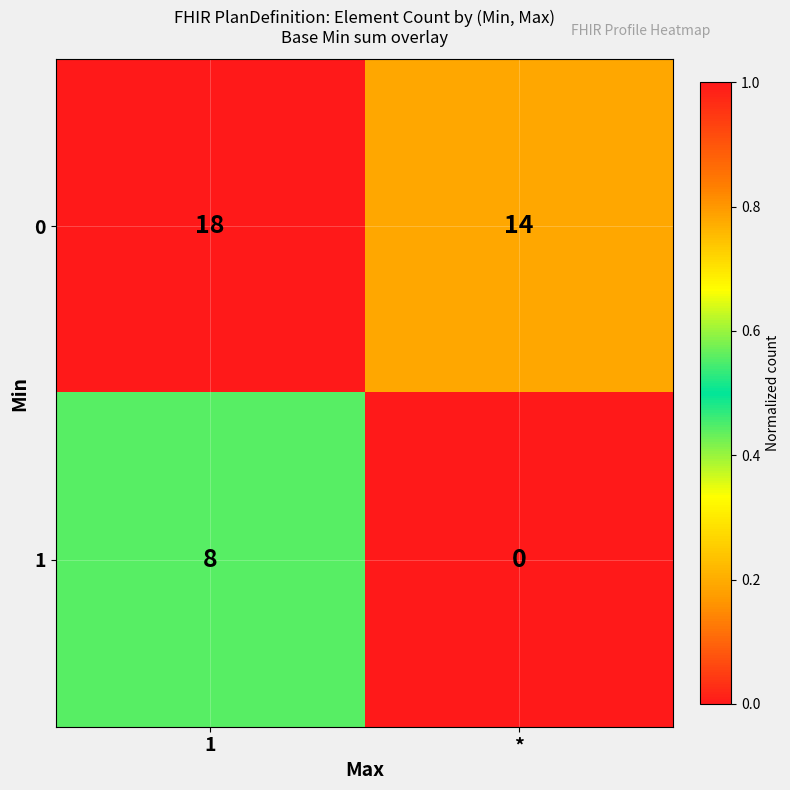

Which label corresponds to the smallest value in the chart?

*